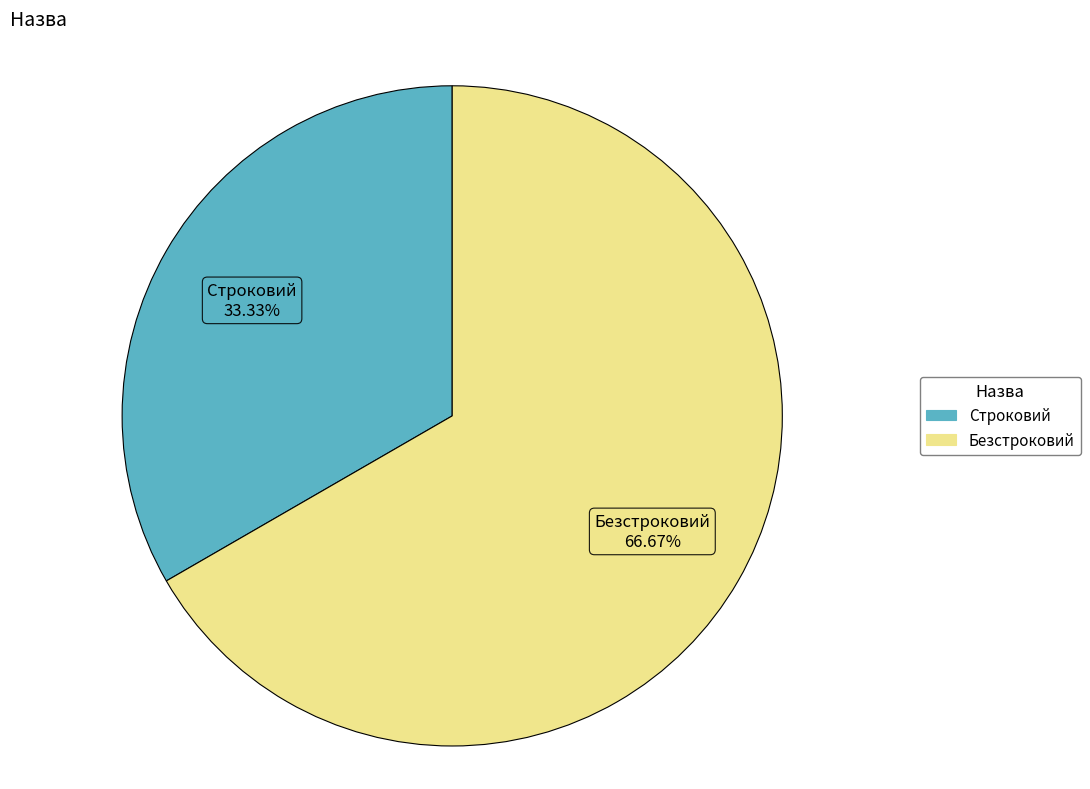

Which category has the biggest portion of the pie?

Безстроковий